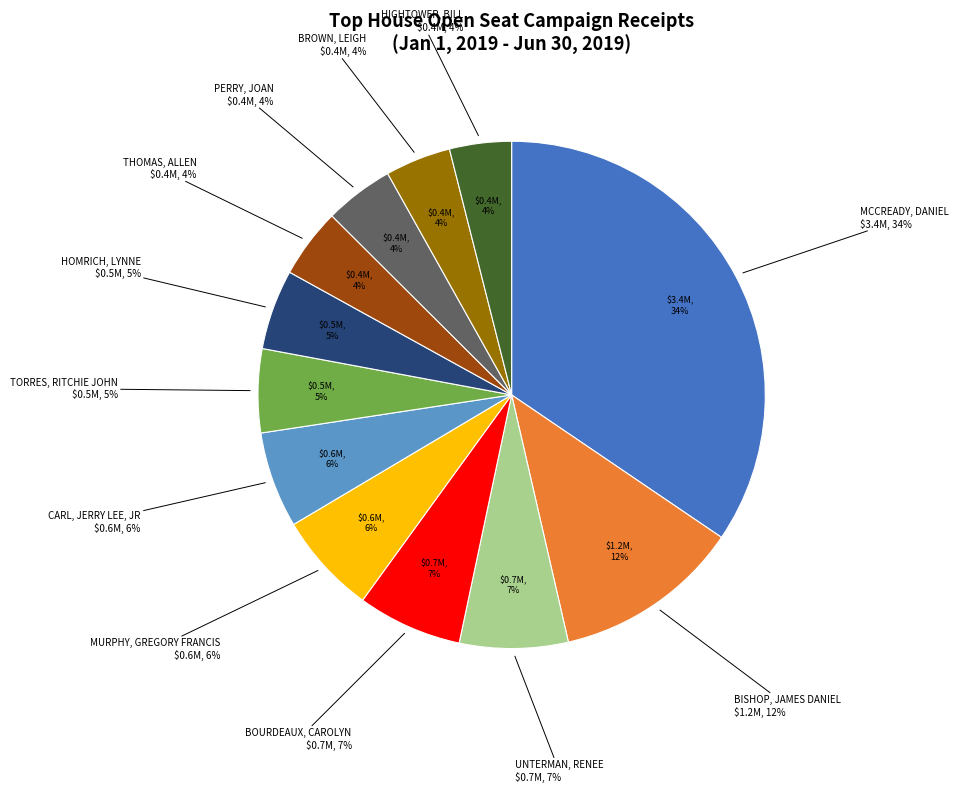

Which slice is the smallest?

HIGHTOWER, BILL